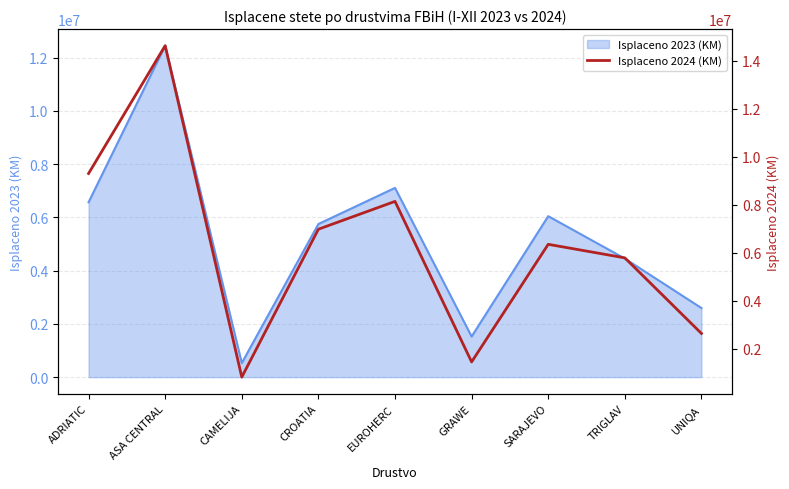

The Isplaceno 2023 (KM) series shows 10257960 at ADRIATIC. True or false?

False